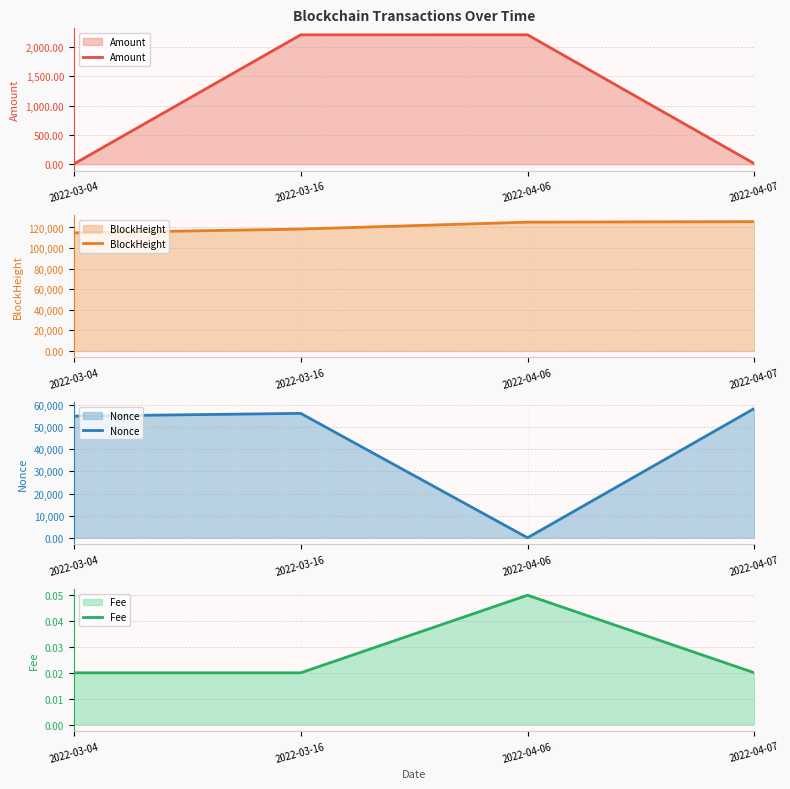

The value of Nonce at 2022-04-07 is 86130.1. True or false?

False